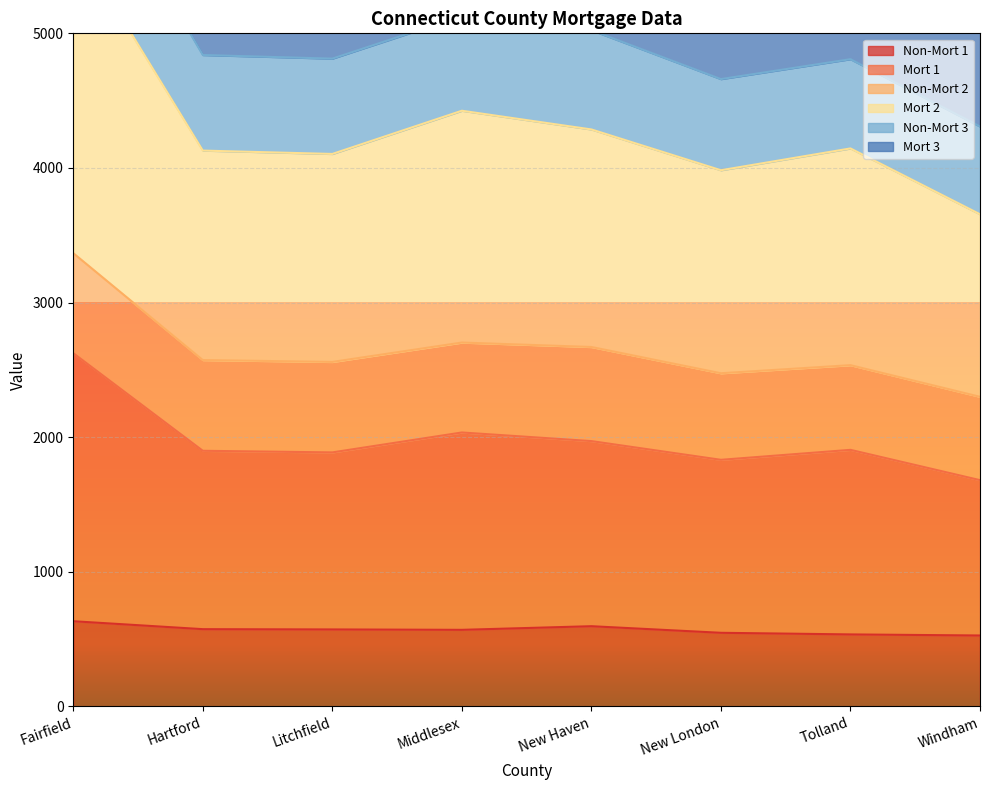

The value of Non-Mort 1 at Litchfield is 572. True or false?

True